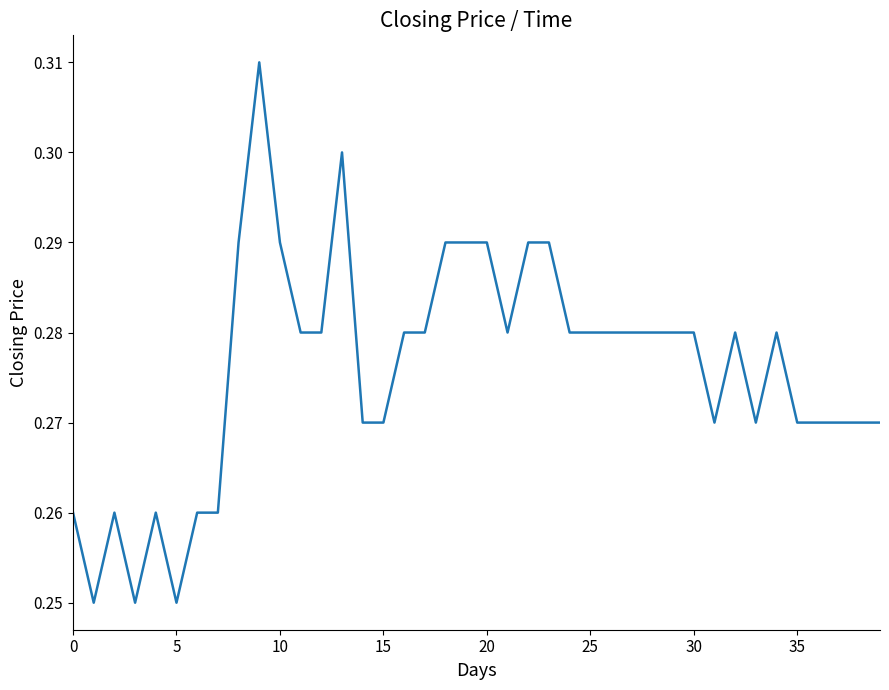

How many lines are shown in the chart?

1